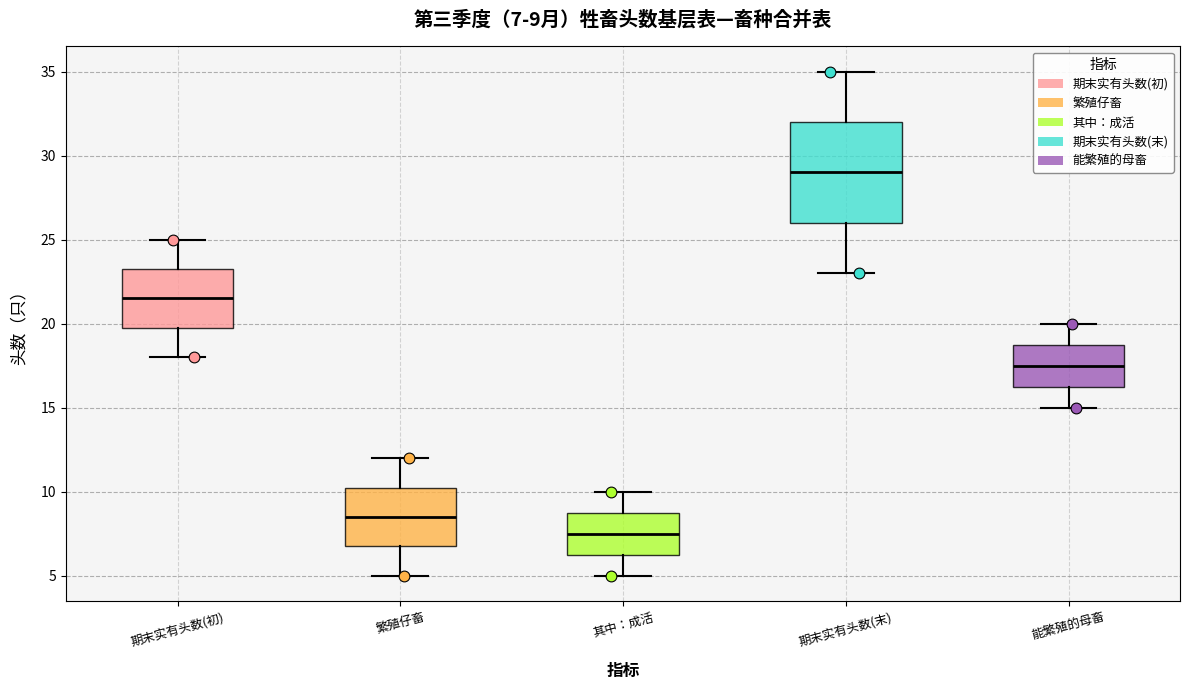

Which box's median line is the lowest?

其中：成活